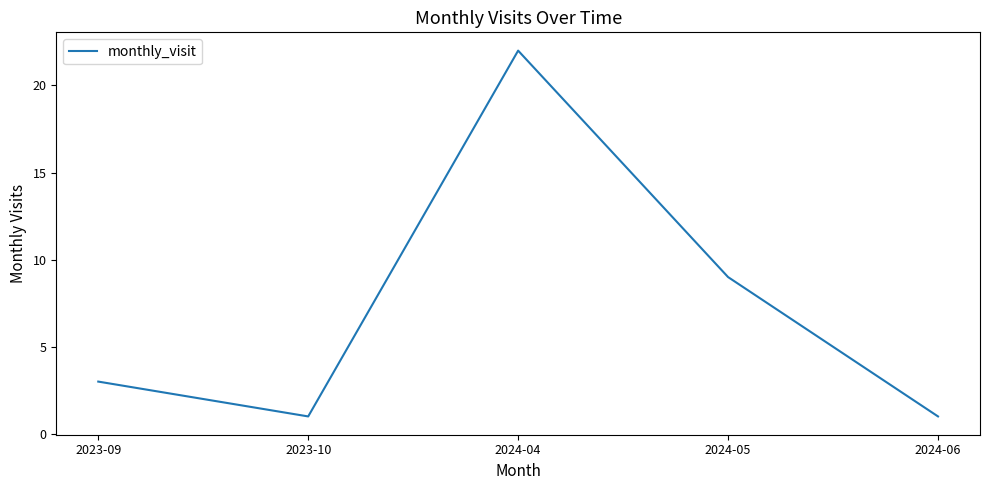

Reading right to left, list all the values displayed in this chart.

1	9	22	1	3